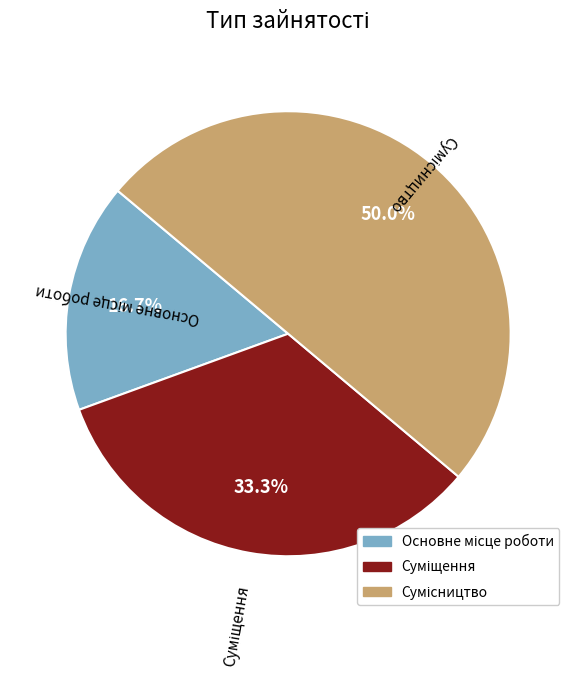

Is Основне місце роботи the majority of the pie?

No